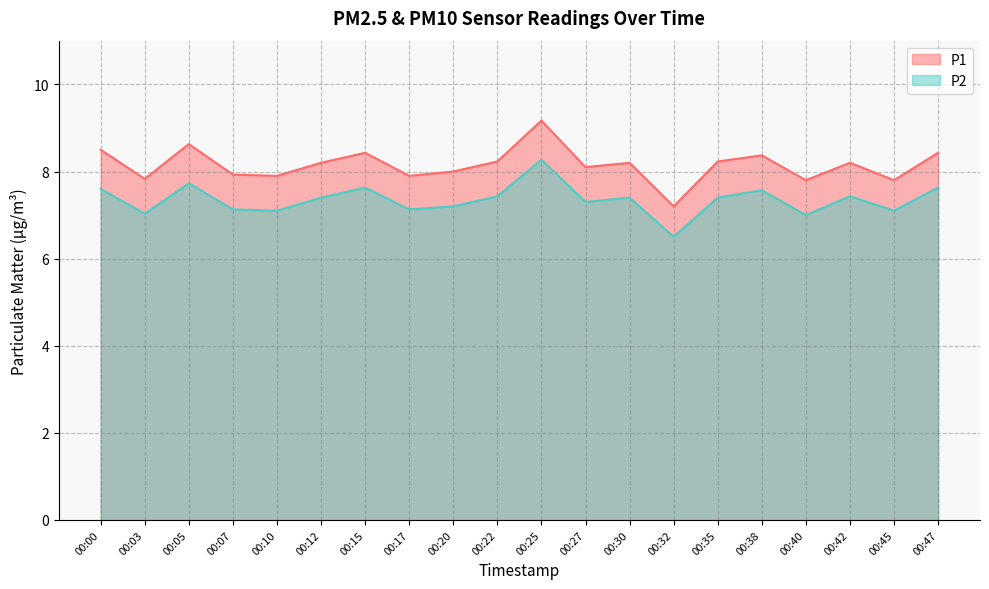

At 00:35, list the series in order from smallest to largest.

P2, P1